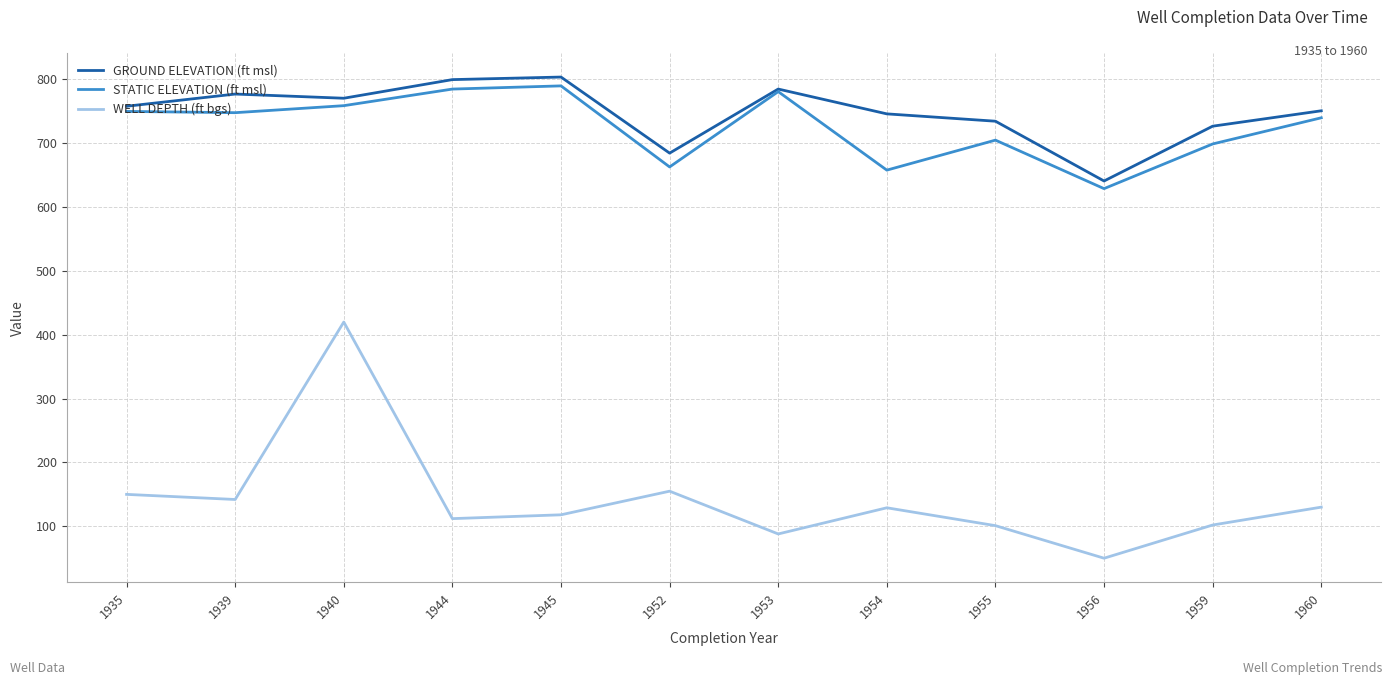

List the series in order of their peak value, lowest first.

WELL DEPTH (ft bgs), STATIC ELEVATION (ft msl), GROUND ELEVATION (ft msl)